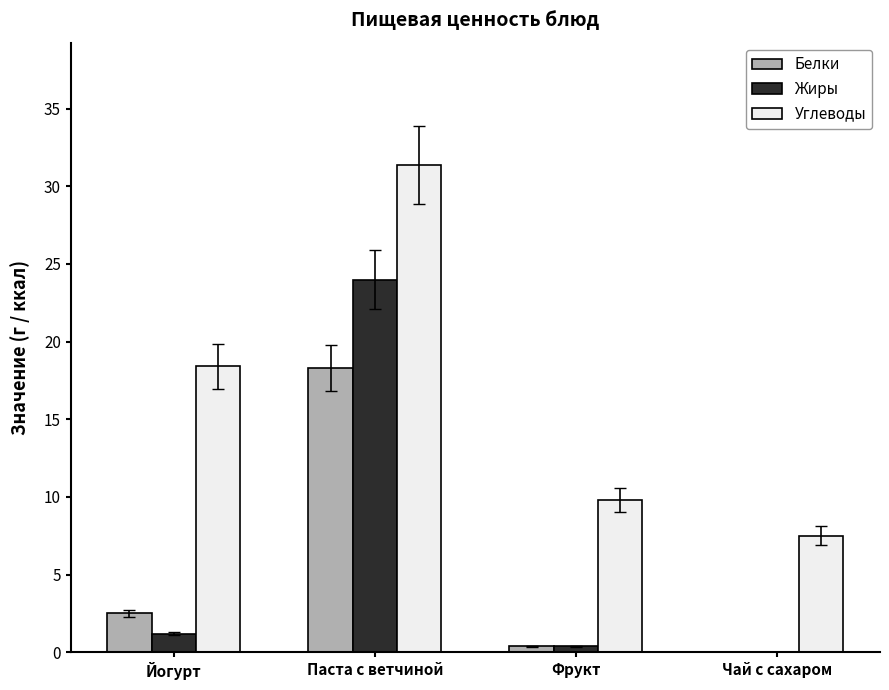

Is it true that Углеводы equals 51.4 at Паста с ветчиной?

False